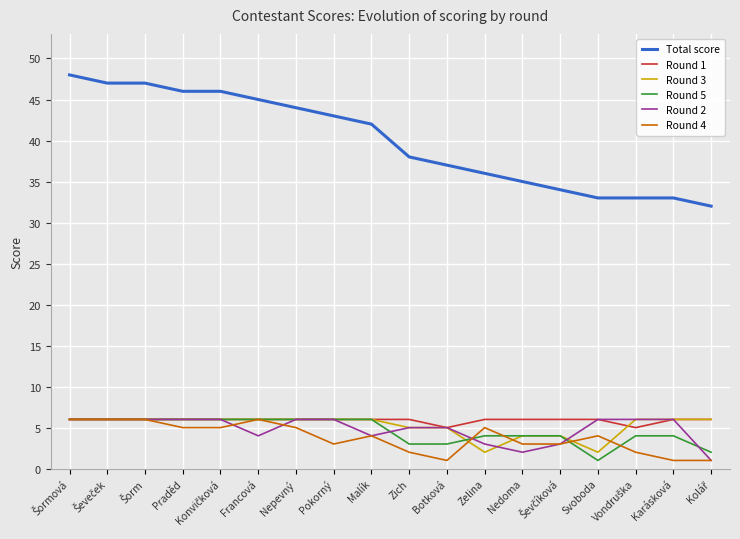

What is the minimum value for Round 3?

2